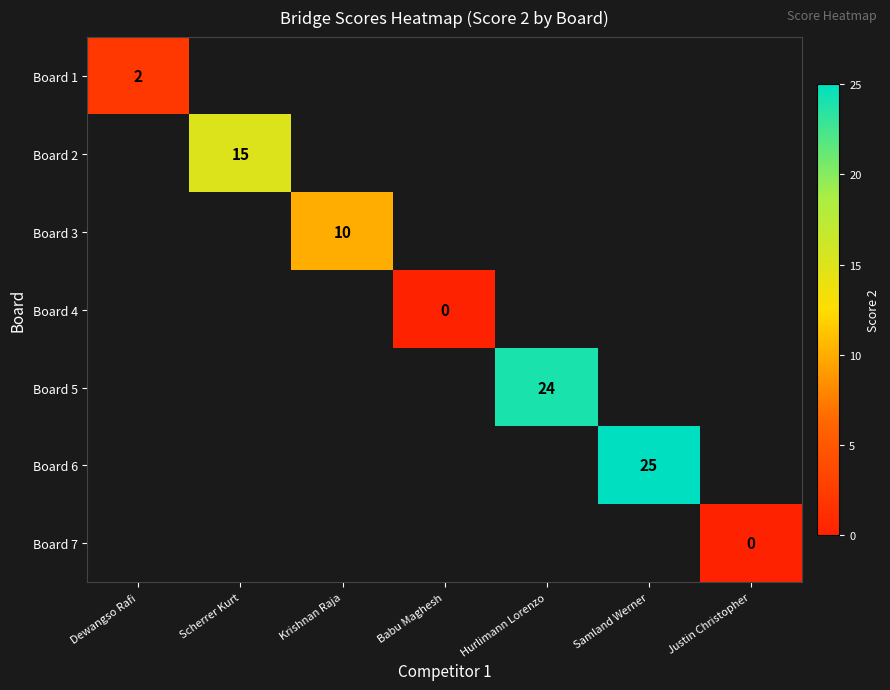

At how many categories does at least one series exceed 16?

2